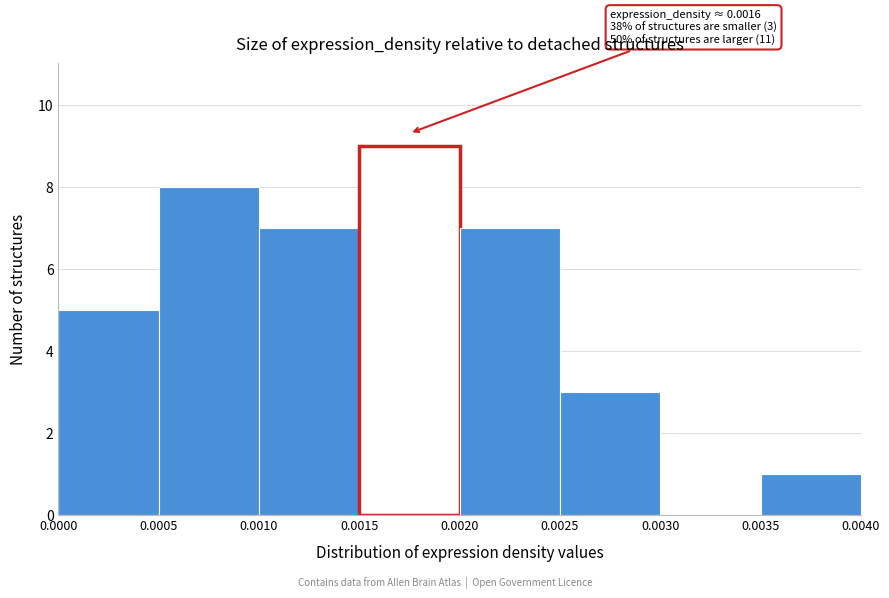

Over which range of the x-axis is the bar tallest?

0.0015 to 0.0020